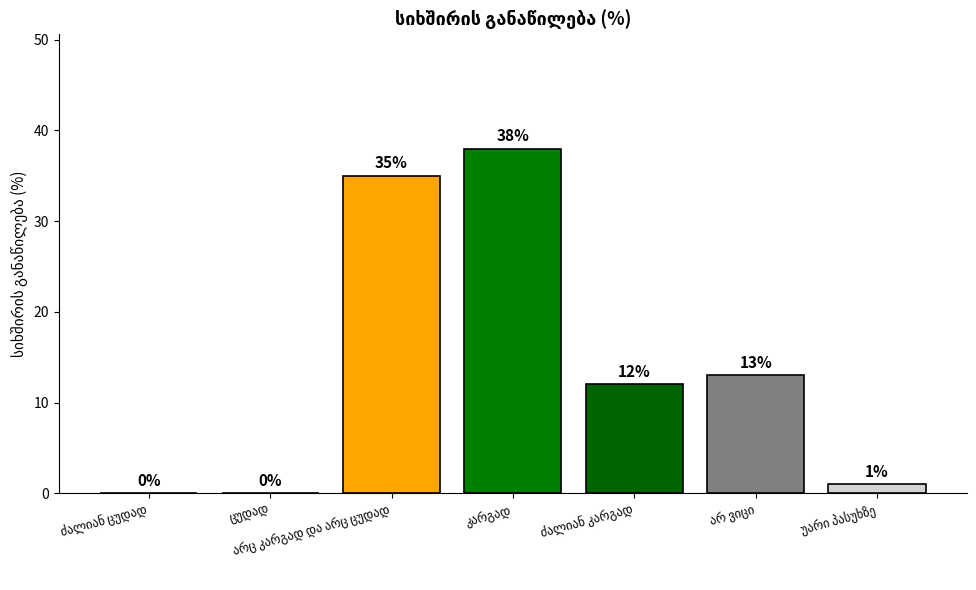

Are the bars horizontal?

No